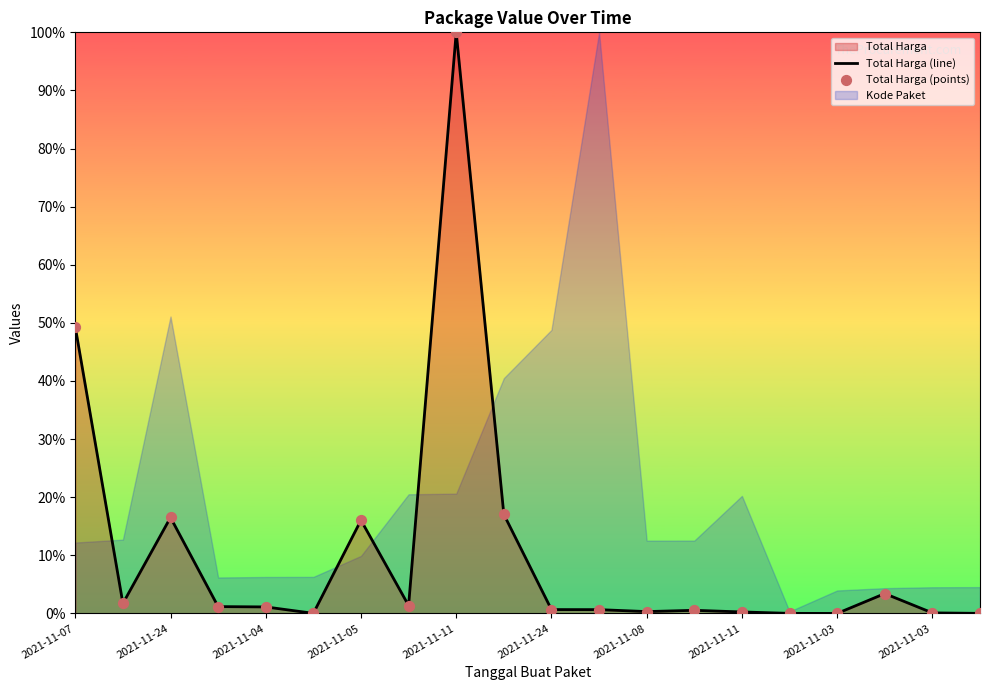

Is the value of Total Harga (points) at 2021-11-05 greater than the value of Total Harga (line) at 2021-11-07?

No